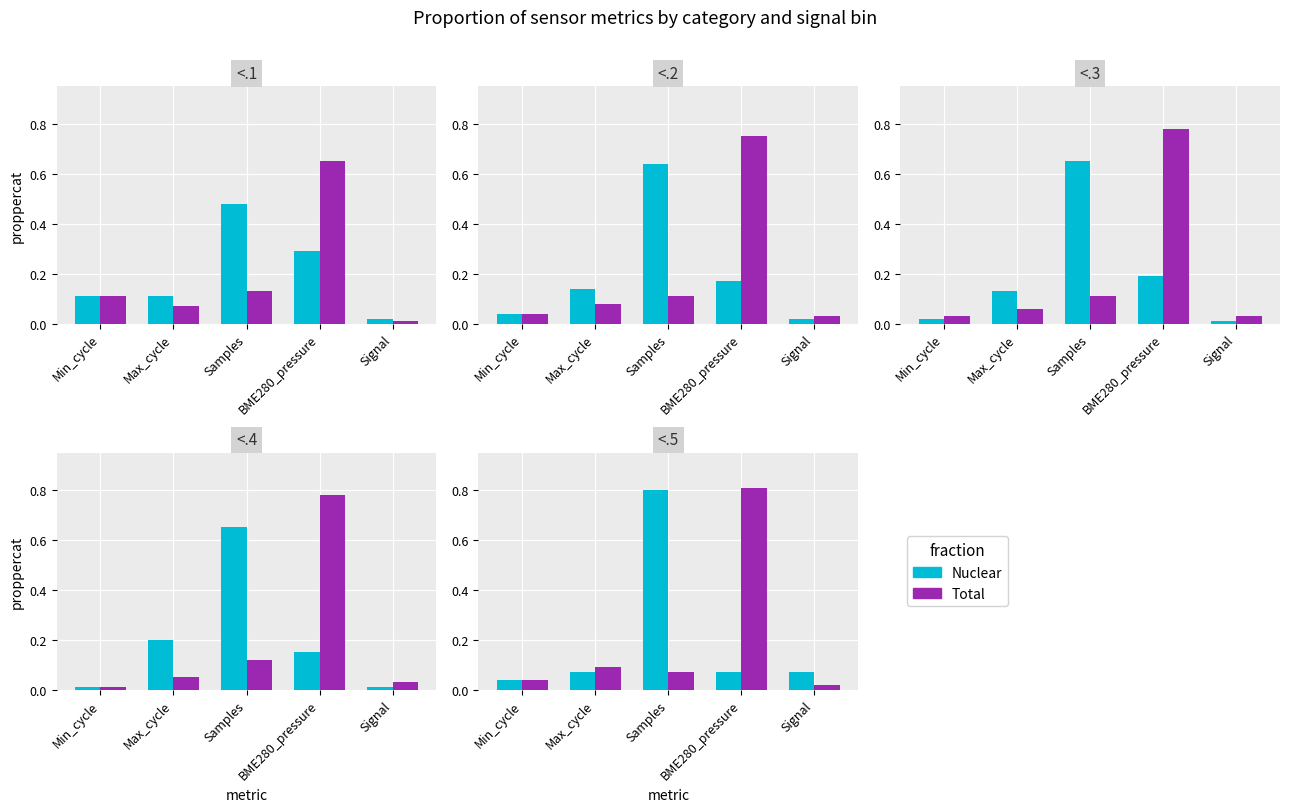

What is the value of the Total bar at the 3rd from the left?

0.1